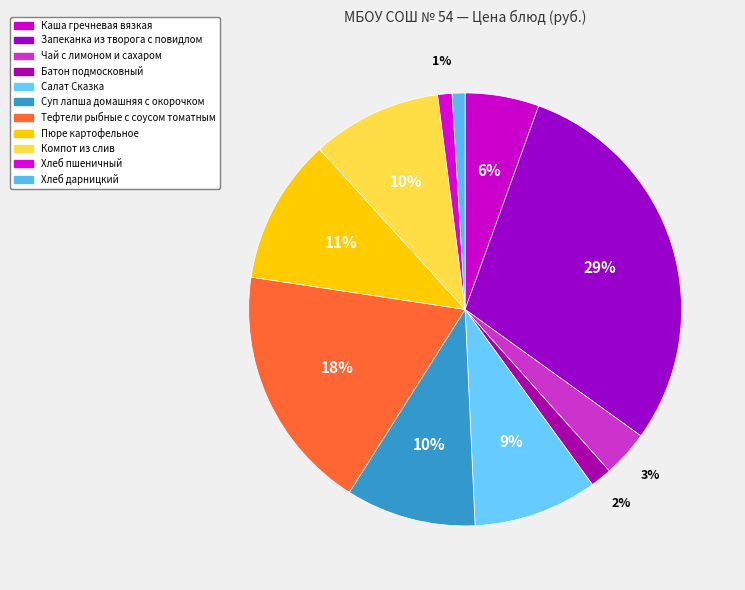

Count the number of slices in the pie.

11